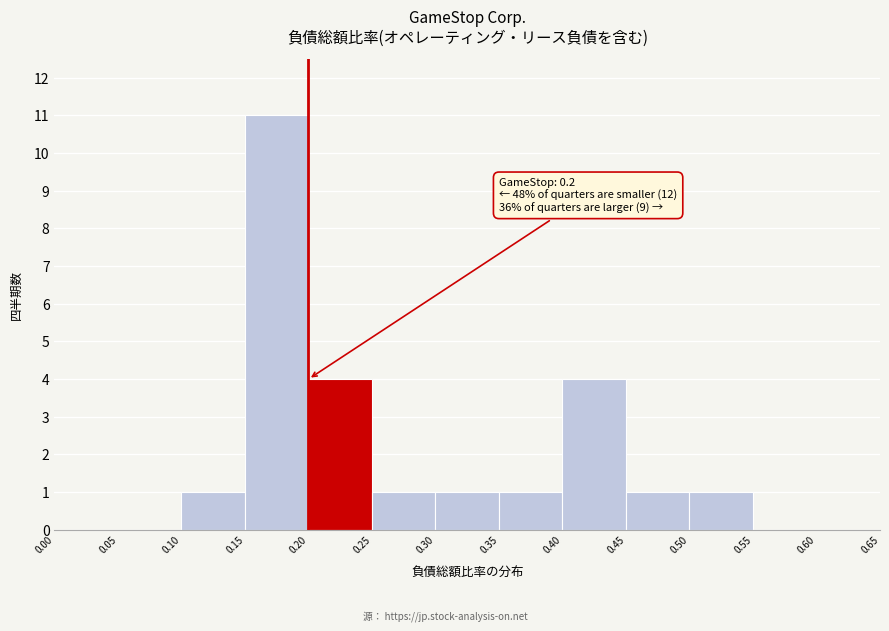

Which range on the x-axis has the tallest bar?

0.15 to 0.20